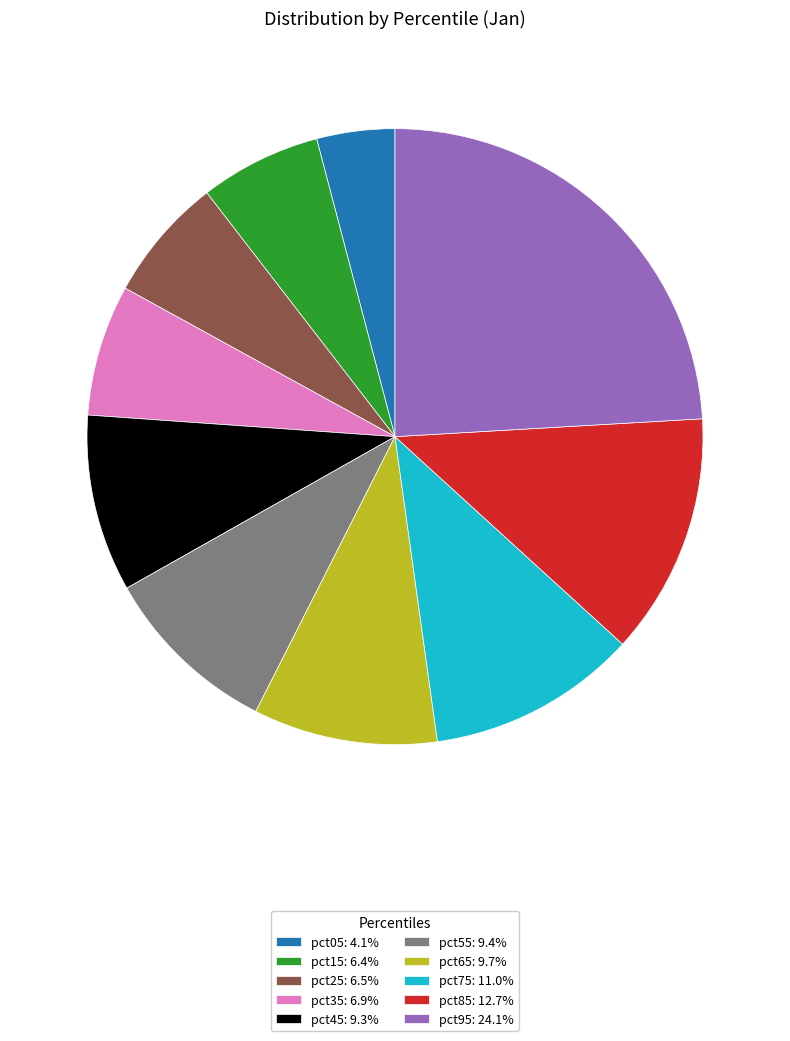

Is there a majority slice in this chart?

No